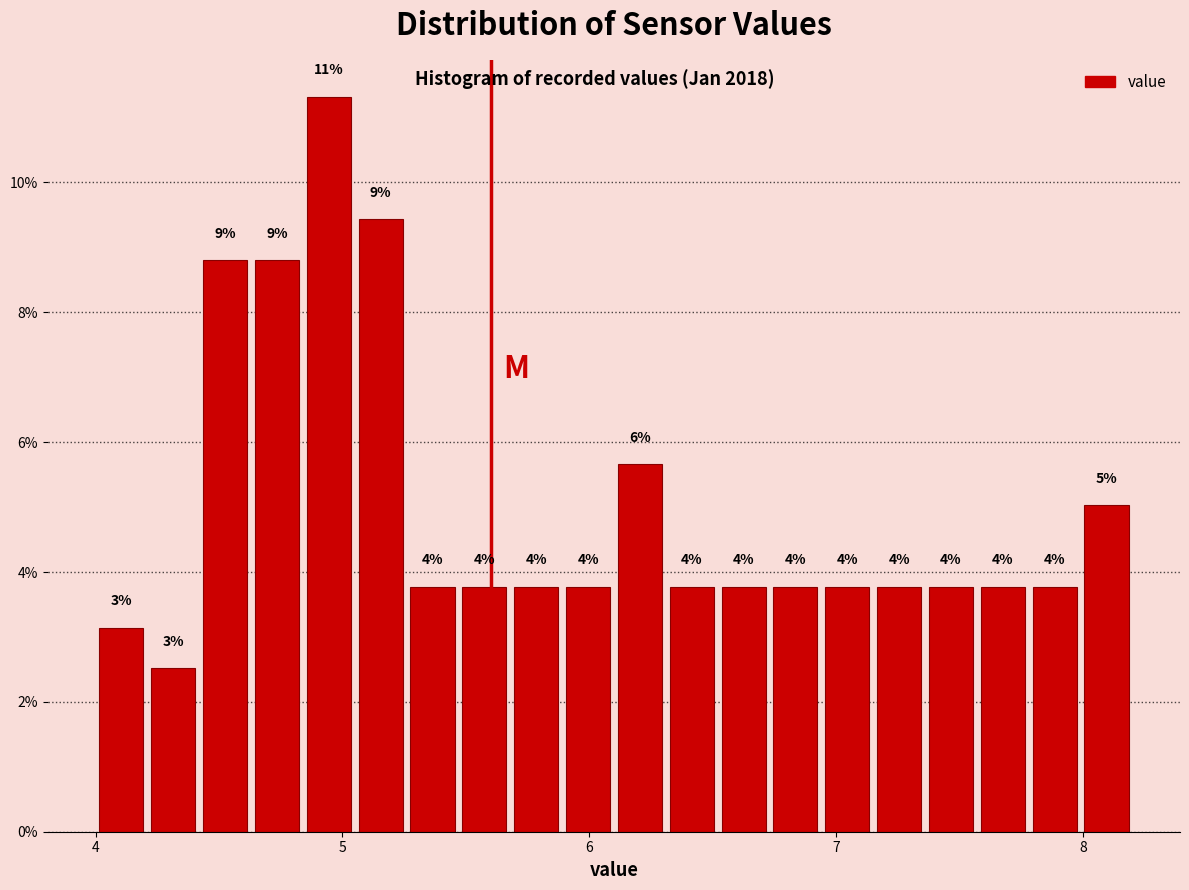

Around what value on the x-axis is the tallest bar? Give the approximate position of its centre, as read against the axis.

4.9